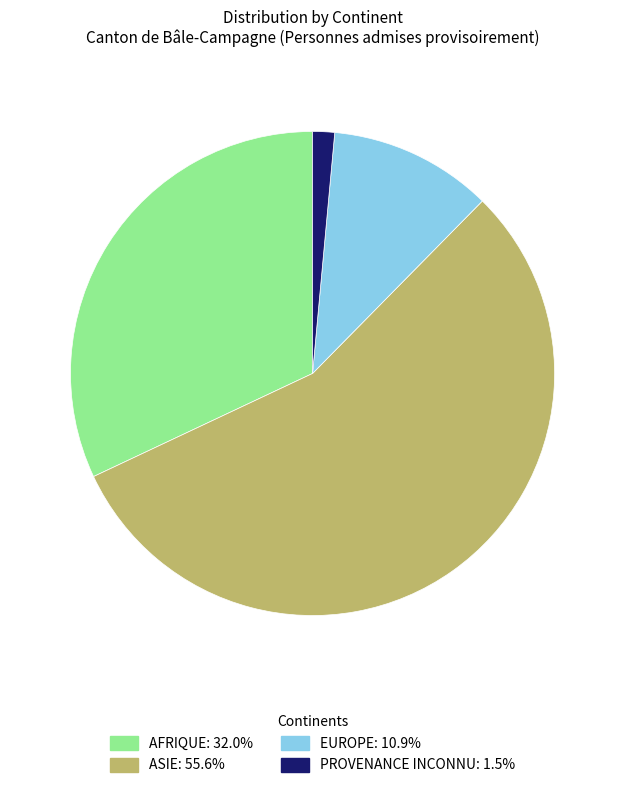

How many slices are in this pie chart?

4